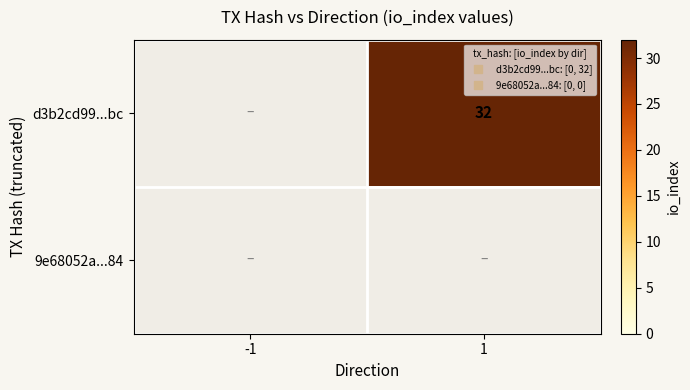

What is the average value of the d3b2cd99...bc series?

16